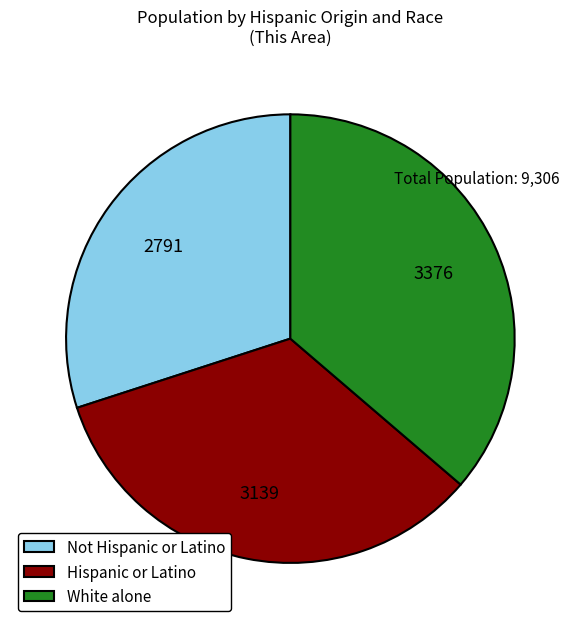

Which category has the smallest portion of the pie?

Not Hispanic or Latino